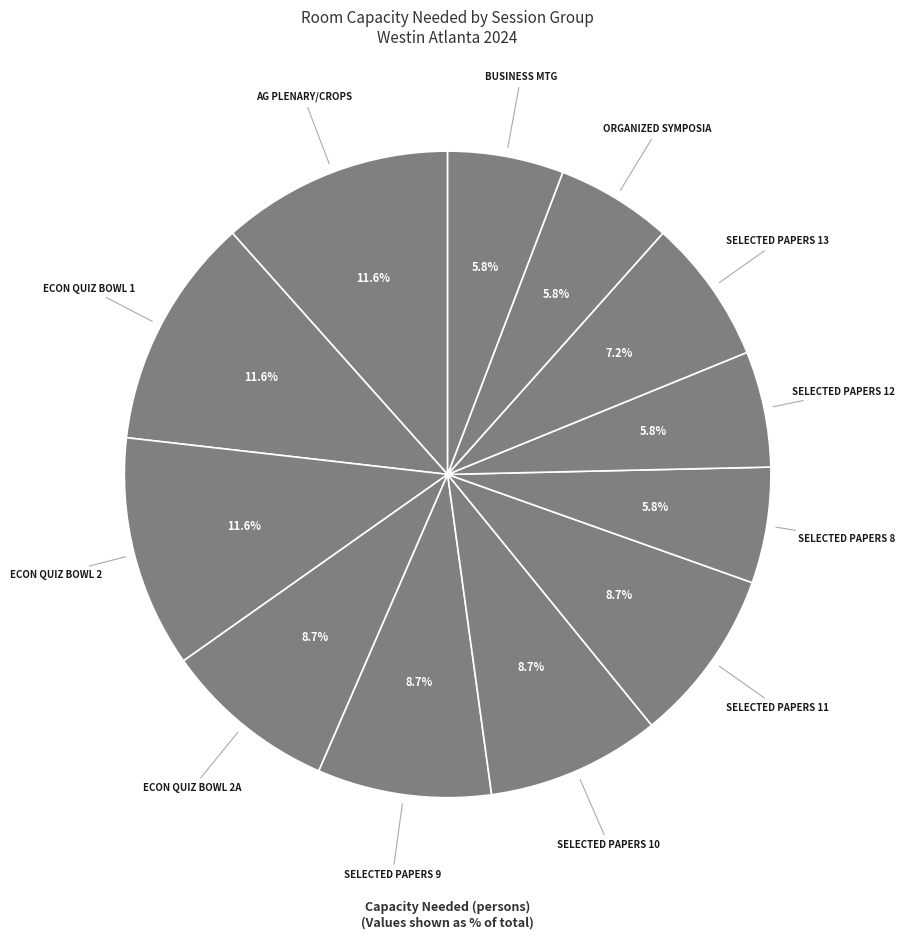

Rank the categories by value from highest to lowest.

Ag Plenary/Crops, Econ Quiz Bowl 1, Econ Quiz Bowl 2, Econ Quiz Bowl 2A, Selected Papers 9, Selected Papers 10, Selected Papers 11, Selected Papers 13, Selected Papers 8, Selected Papers 12, Organized Symposia, Business Mtg